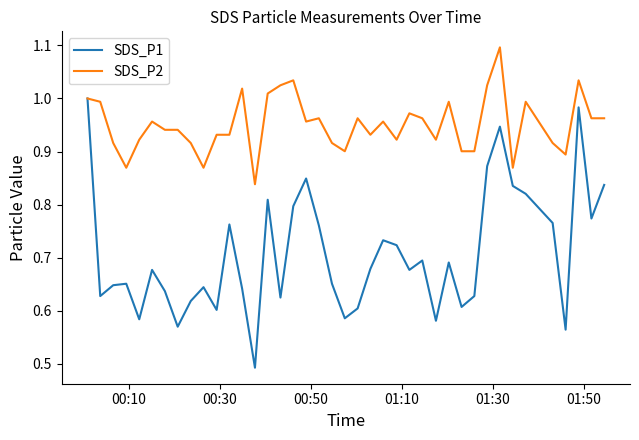

Which series has the widest spread of values?

SDS_P1